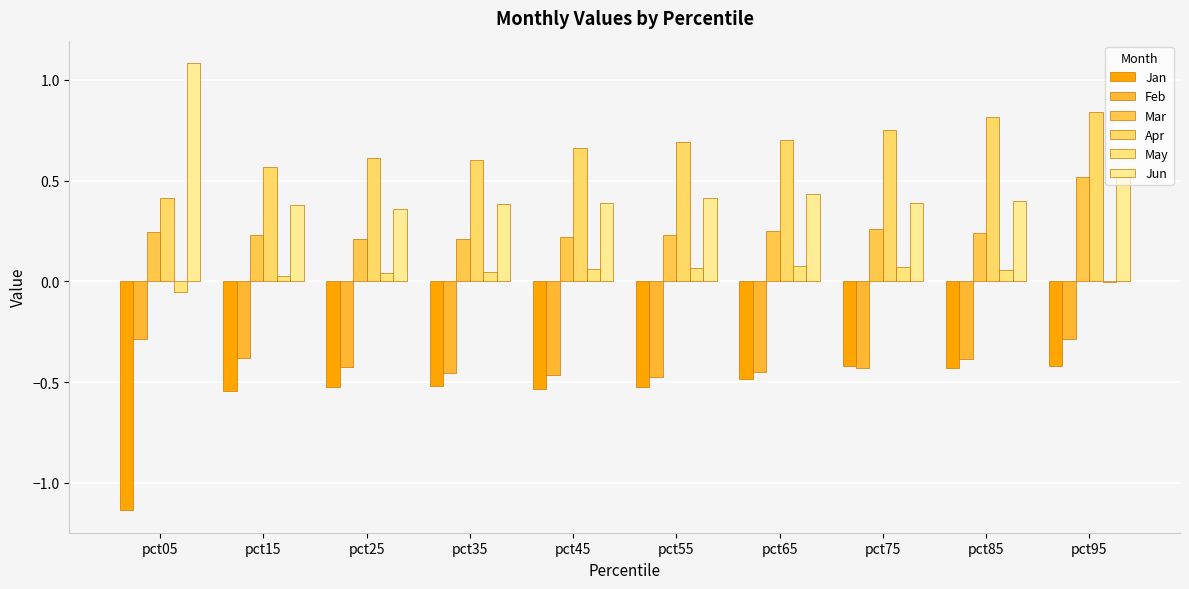

What is the difference between the Apr values at pct15 and pct45?

0.1